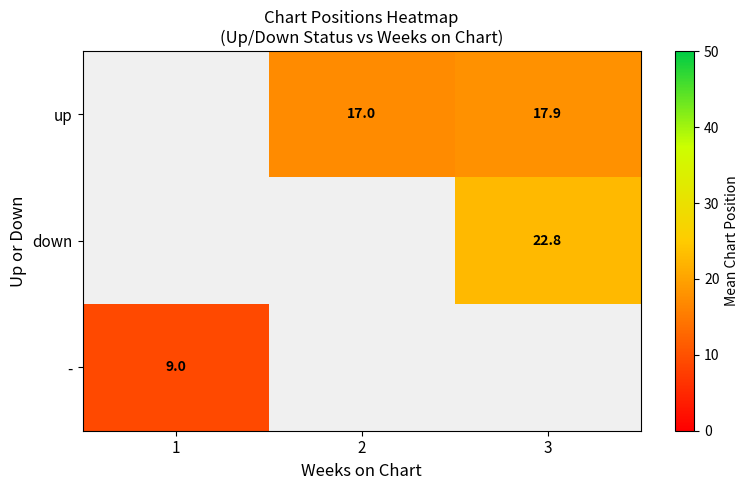

What is the minimum value shown in the chart?

9.0